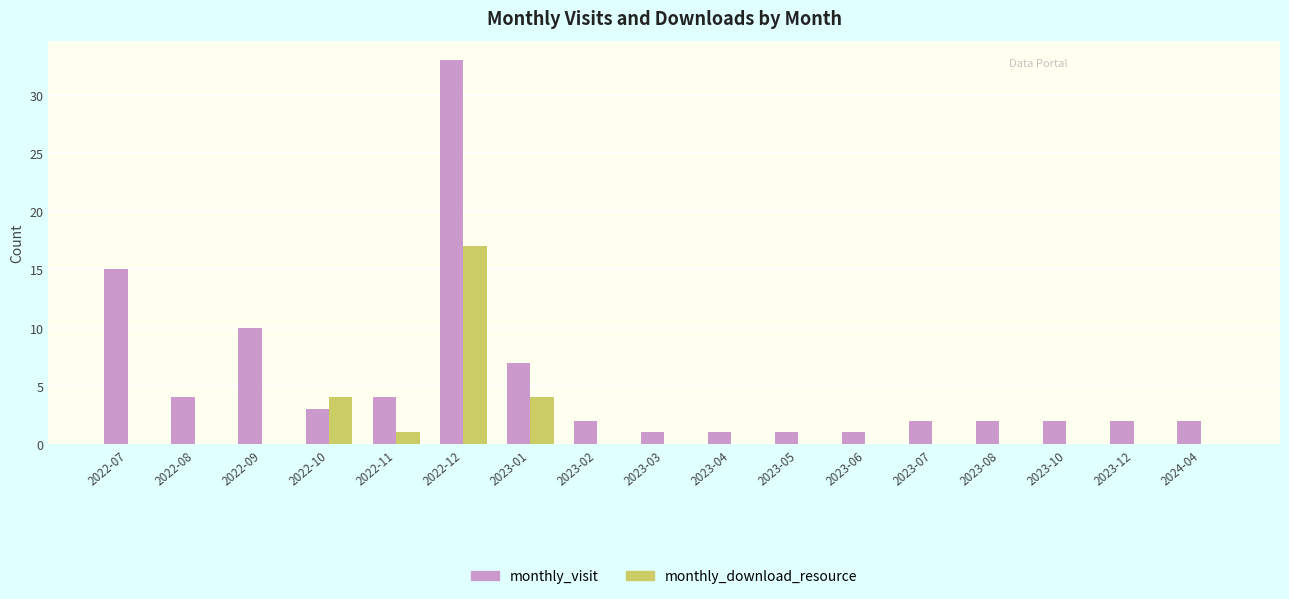

What is the sum of the monthly_visit values at 2022-07 and 2023-10?

17